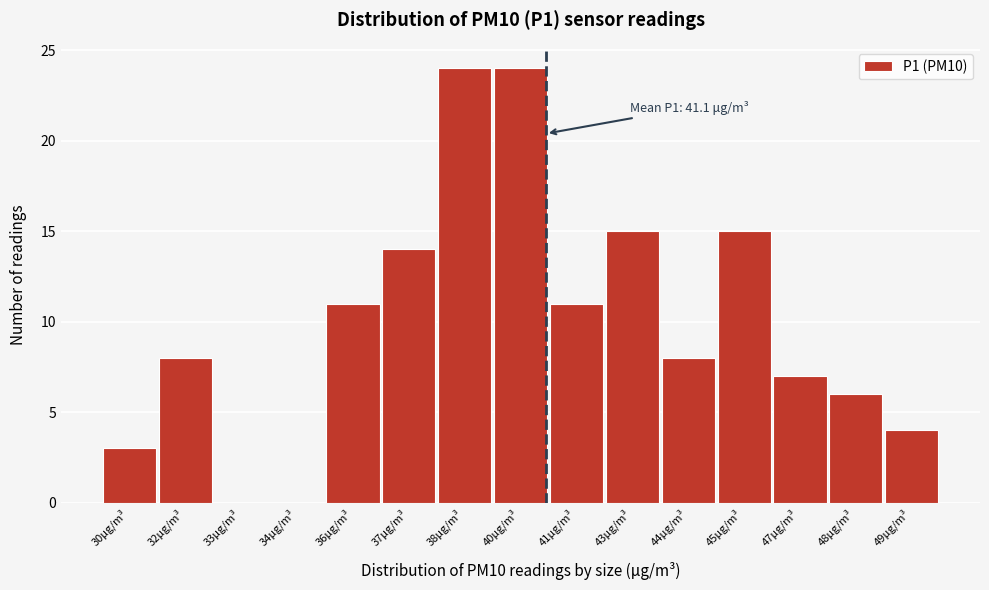

Reading right to left, extract all data points from this chart.

49μg/m³=4	48μg/m³=6	47μg/m³=7	45μg/m³=15	44μg/m³=8	43μg/m³=15	41μg/m³=11	40μg/m³=24	38μg/m³=24	37μg/m³=14	36μg/m³=11	34μg/m³=0	33μg/m³=0	32μg/m³=8	30μg/m³=3